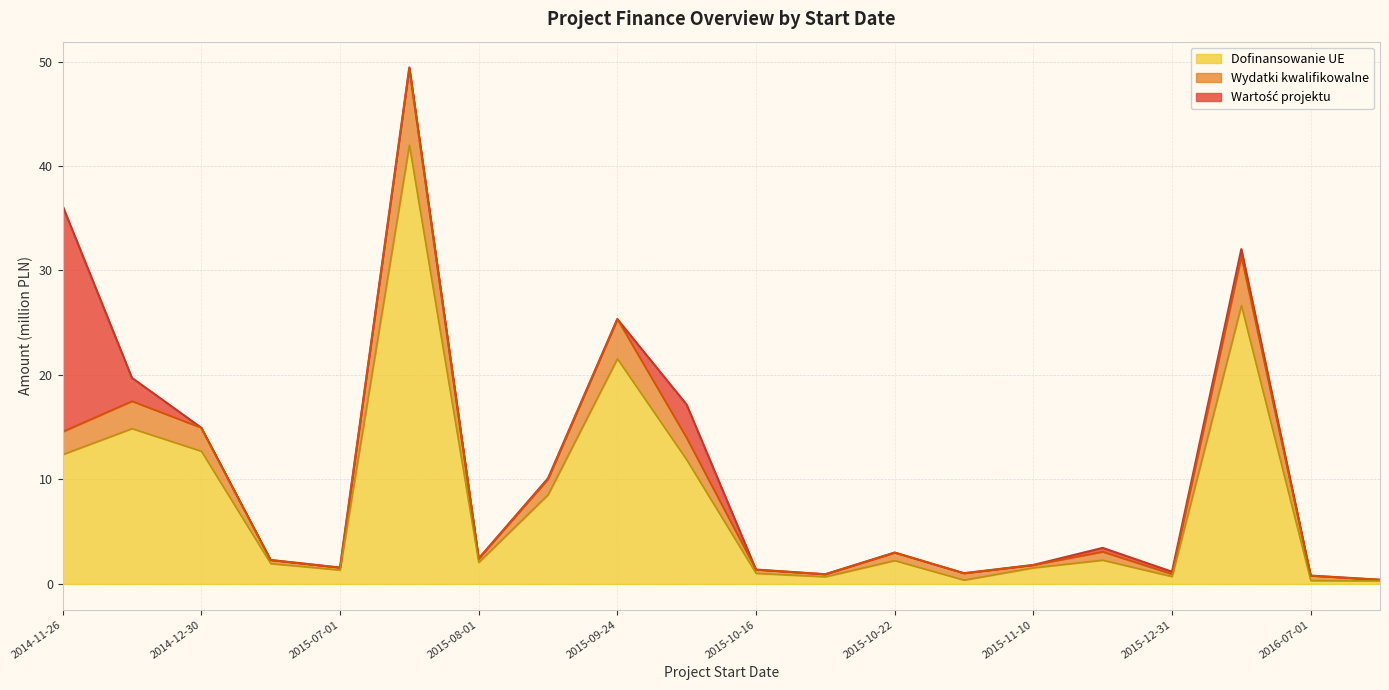

How many values in the Wydatki kwalifikowalne series are below 2?

8